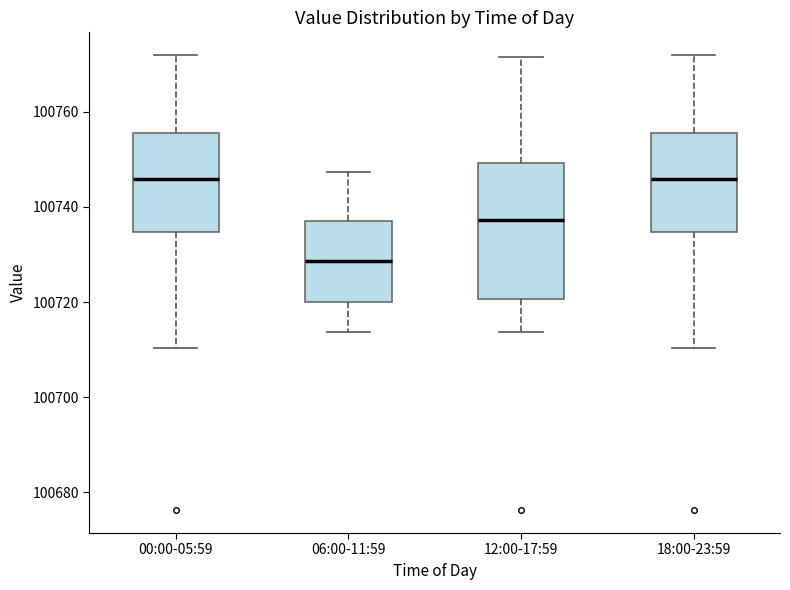

Reading left to right, read every box against the y-axis: the position of its median line, the range the box covers, and the ends of its whiskers. The values are not printed on the chart, so give them approximately, as read against the axis.

00:00-05:59: median 100746, box 100734 to 100756, whiskers 100710 to 100772
06:00-11:59: median 100728, box 100720 to 100738, whiskers 100714 to 100748
12:00-17:59: median 100738, box 100720 to 100750, whiskers 100714 to 100772
18:00-23:59: median 100746, box 100734 to 100756, whiskers 100710 to 100772